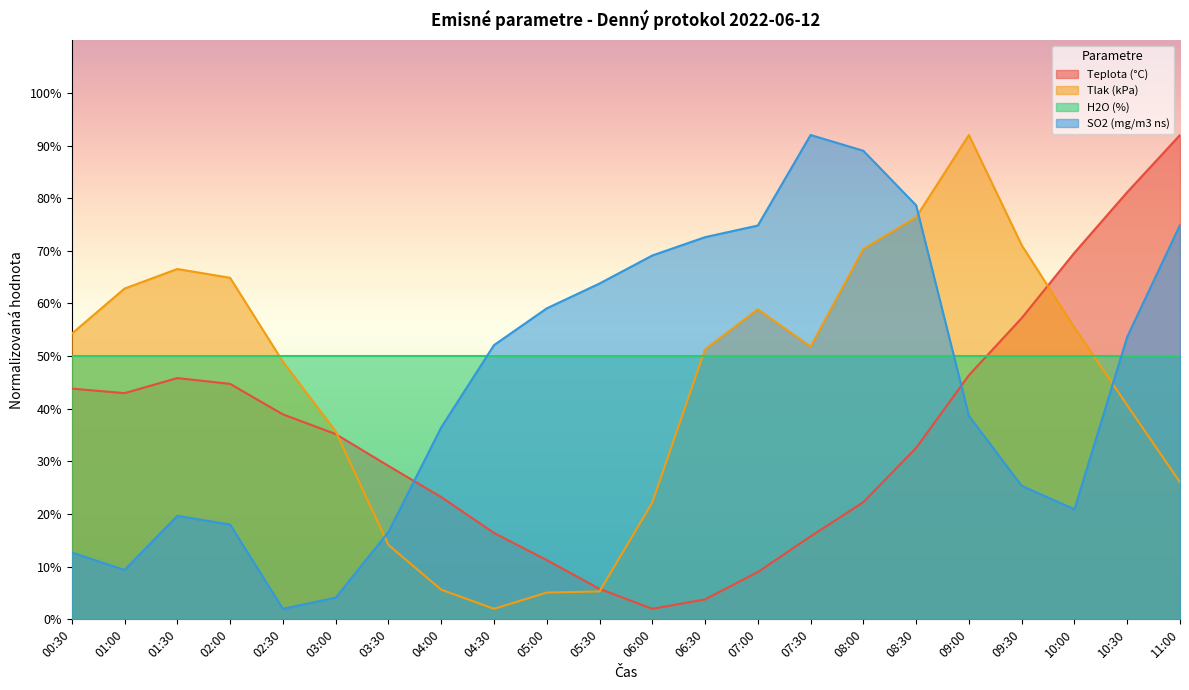

True or false: Tlak (kPa) has a value of 51.3 at 06:30.

True